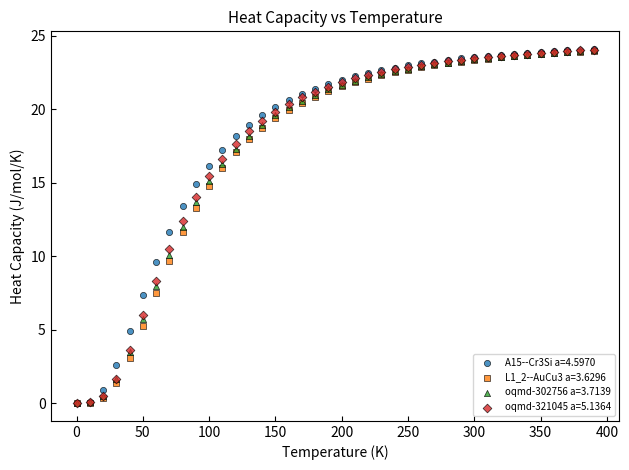

What are all the series names shown in the legend?

A15--Cr3Si a=4.5970, L1_2--AuCu3 a=3.6296, oqmd-302756 a=3.7139, oqmd-321045 a=5.1364